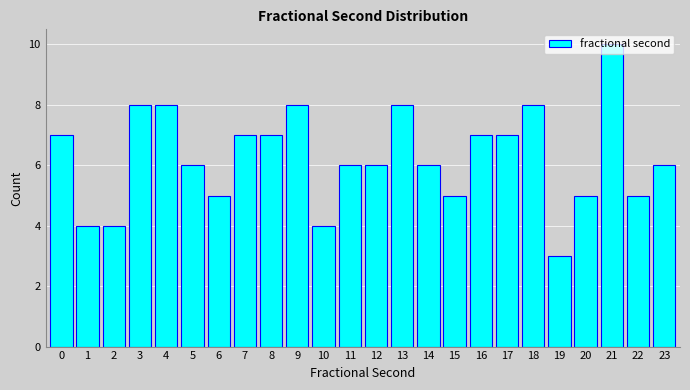

What is the greatest value displayed?

10